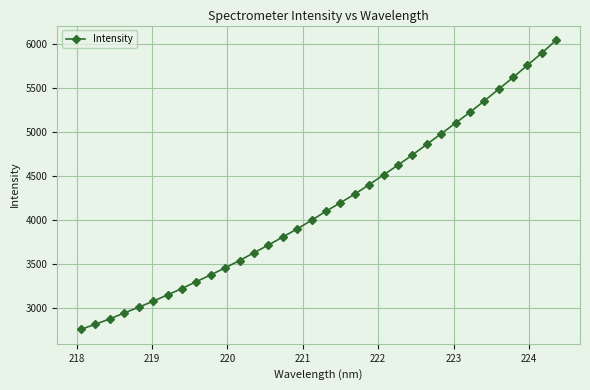

What is the difference between the maximum and second lowest values?

3224.6